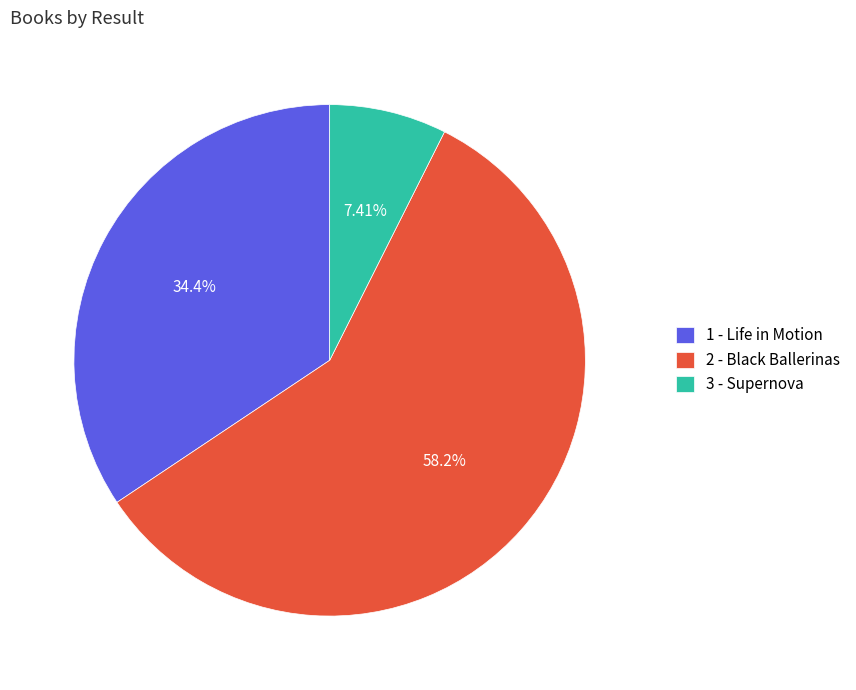

Between 1 - Life in Motion and 3 - Supernova, which is larger?

1 - Life in Motion